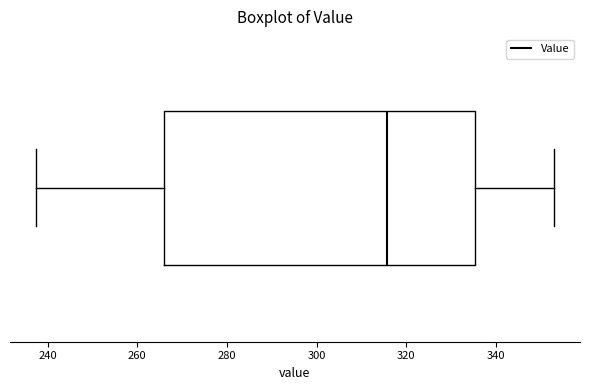

Read this box plot against the x-axis: the position of the median line, the range covered by the box, and the ends of both whiskers. The values are not printed on the chart, so give them approximately, as read against the axis.

median 316, box 266 to 336, whiskers 238 to 354